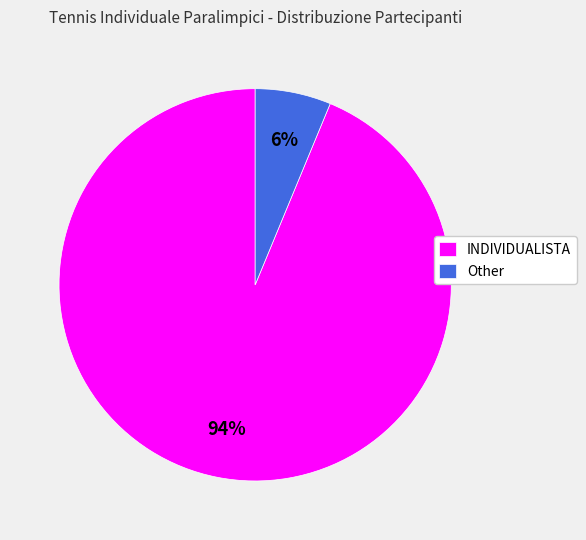

Which slice represents more than half of the pie?

INDIVIDUALISTA